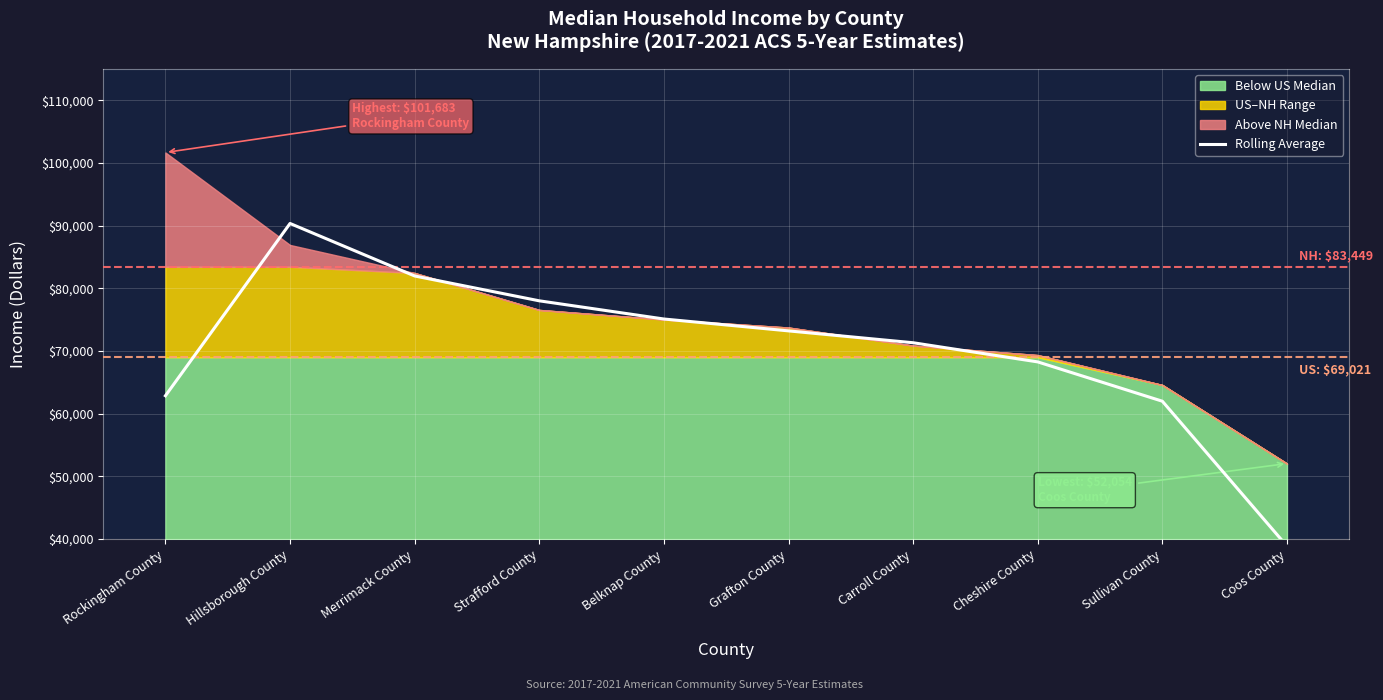

Where does the data first go above 73221?

Hillsborough County